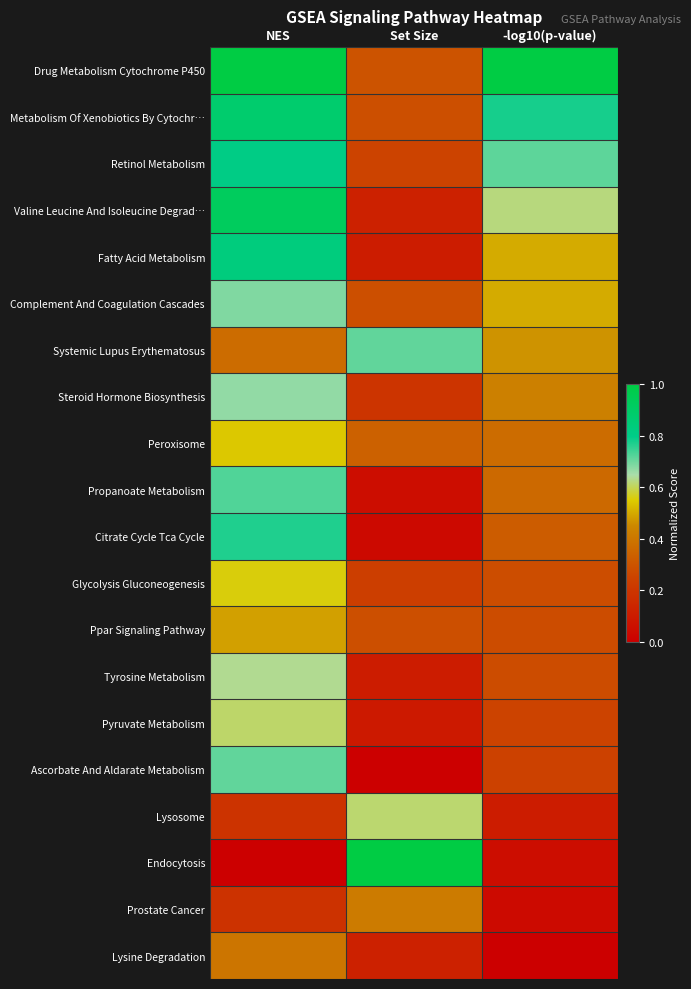

List the series in order of their peak value, lowest first.

Lysine Degradation, Prostate Cancer, Ppar Signaling Pathway, Peroxisome, Glycolysis Gluconeogenesis, Pyruvate Metabolism, Lysosome, Tyrosine Metabolism, Steroid Hormone Biosynthesis, Complement And Coagulation Cascades, Systemic Lupus Erythematosus, Ascorbate And Aldarate Metabolism, Propanoate Metabolism, Citrate Cycle Tca Cycle, Retinol Metabolism, Fatty Acid Metabolism, Metabolism Of Xenobiotics By Cytochr…, Valine Leucine And Isoleucine Degrad…, Drug Metabolism Cytochrome P450, Endocytosis